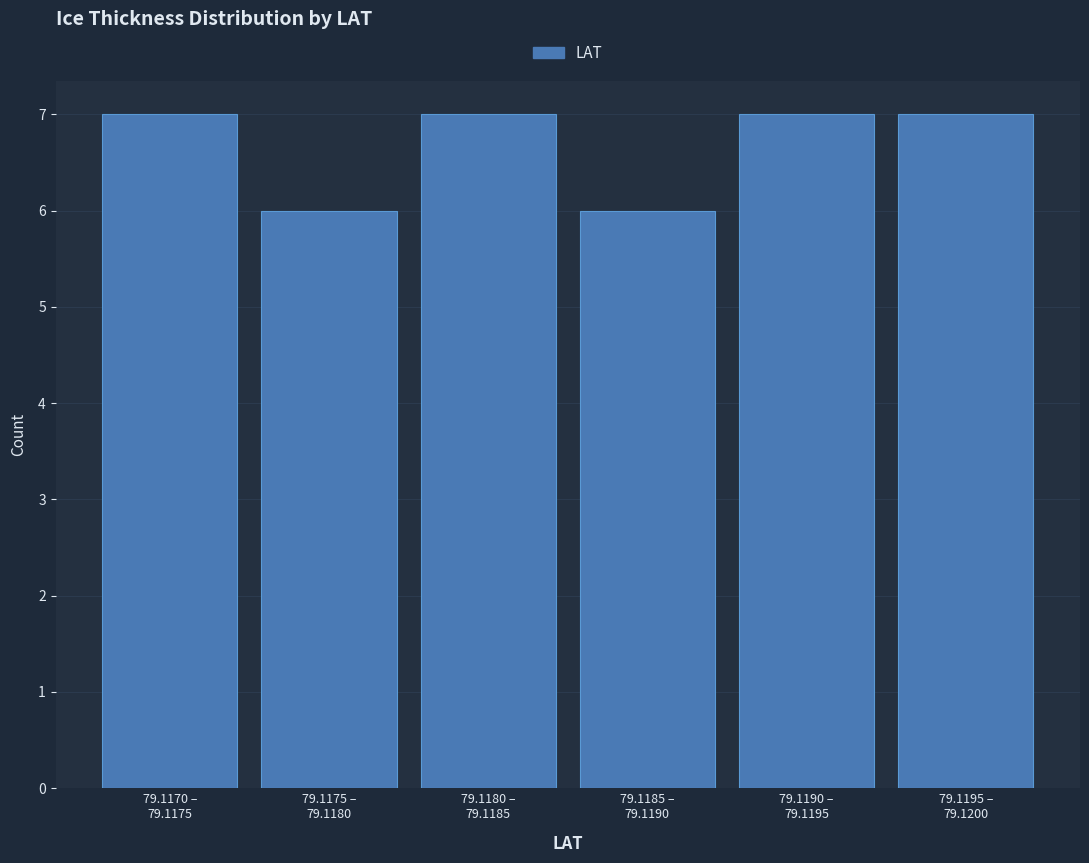

Reading left to right, transcribe all the data shown in this chart.

7	6	7	6	7	7